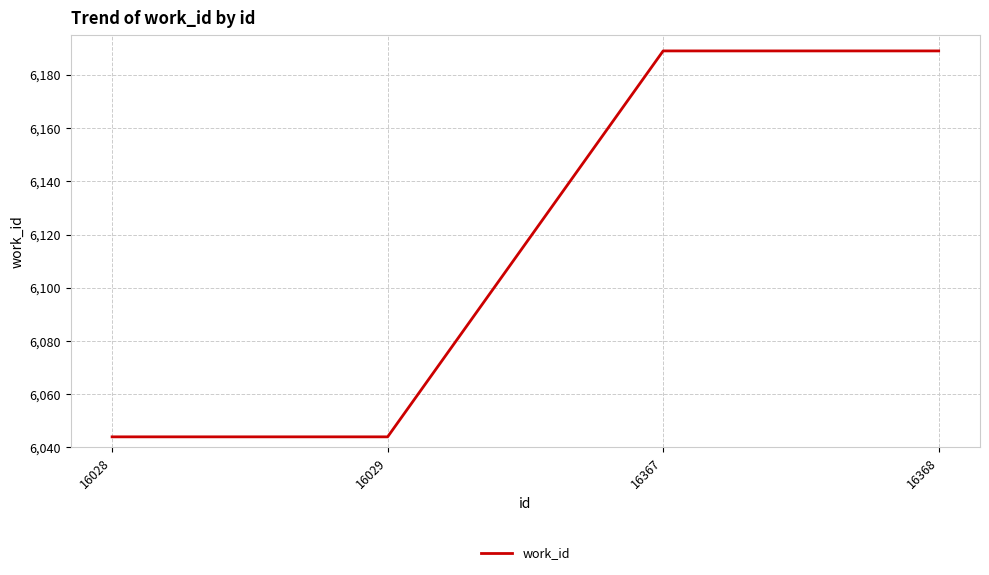

Approximately how many times larger is the value at 16367 compared to 16028?

1.0